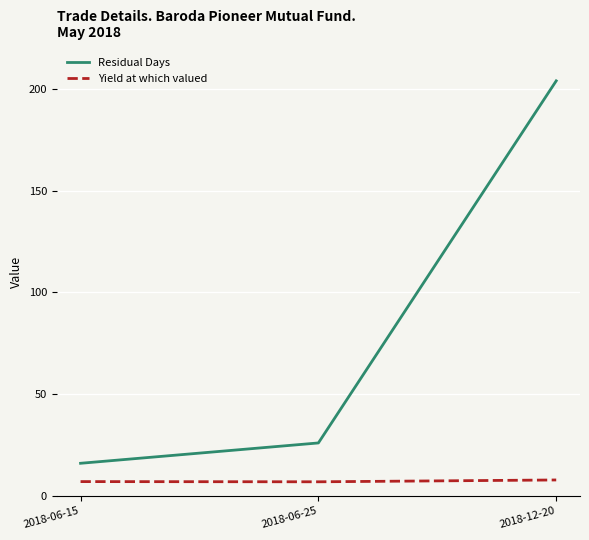

What is the sum of all Yield at which valued values?

21.7